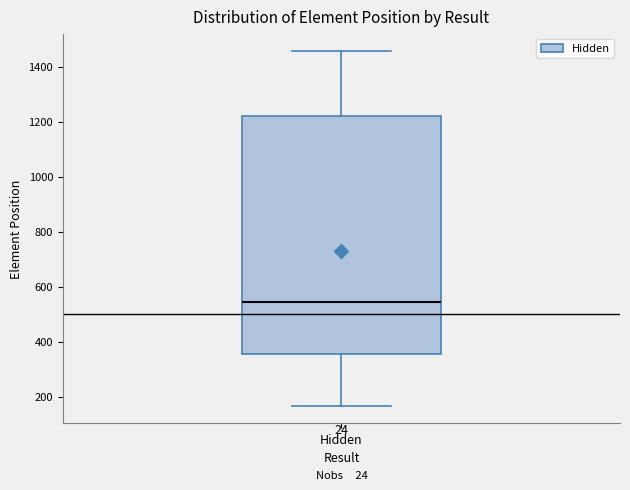

Where is the upper edge of the box for Hidden on the y-axis? The values are not printed on the chart, so give them approximately, as read against the axis.

1220